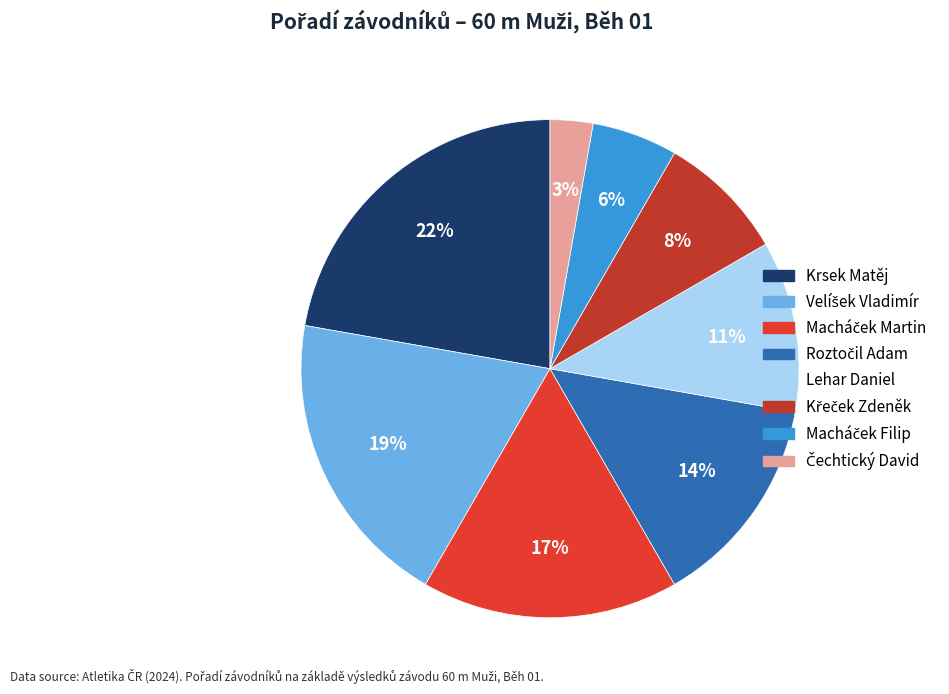

Count the number of slices in the pie.

8